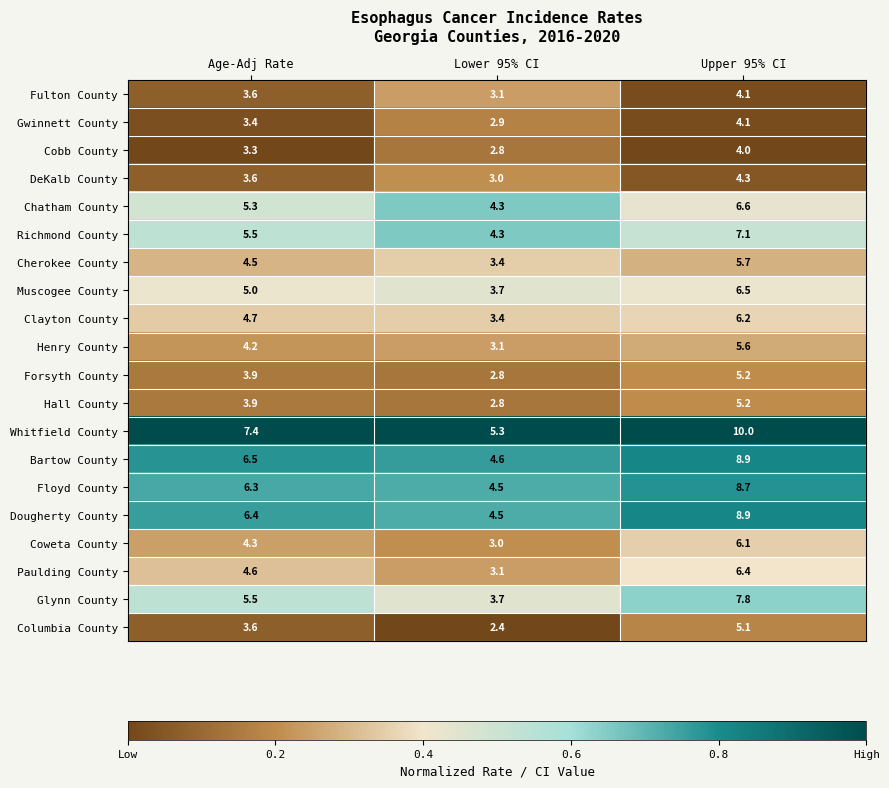

Is it true that Muscogee County equals 6.5 at Upper 95% CI?

True